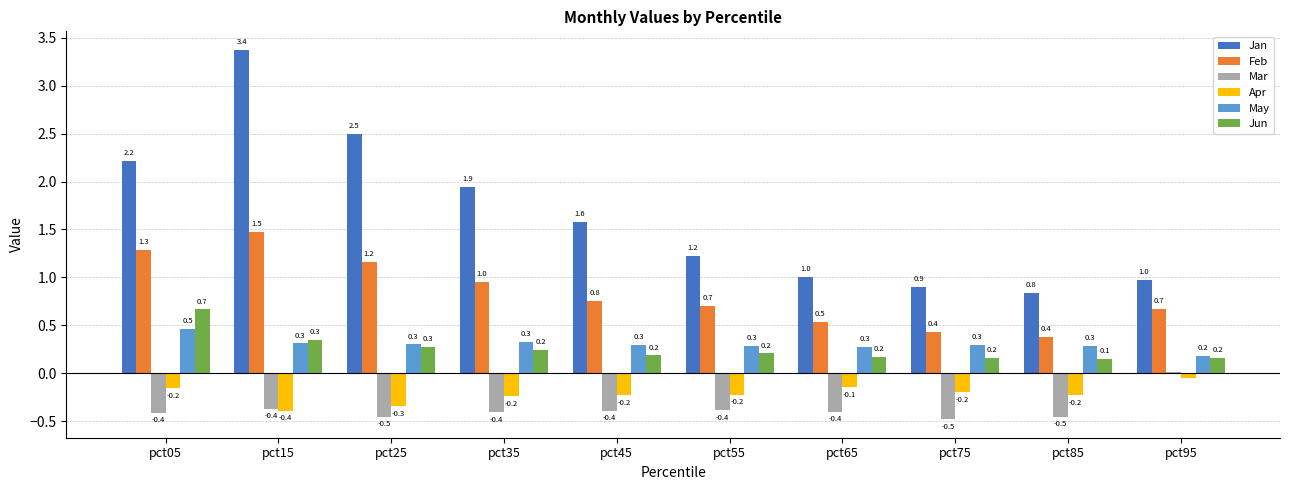

What is the lowest value of the Mar series?

-0.5